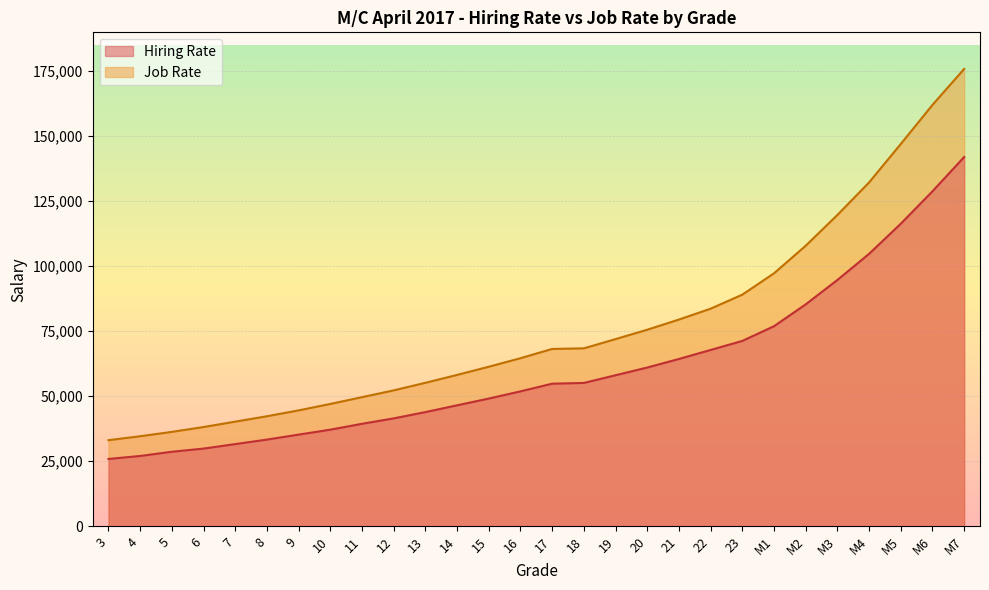

Which has a higher value, M1 or 18?

M1